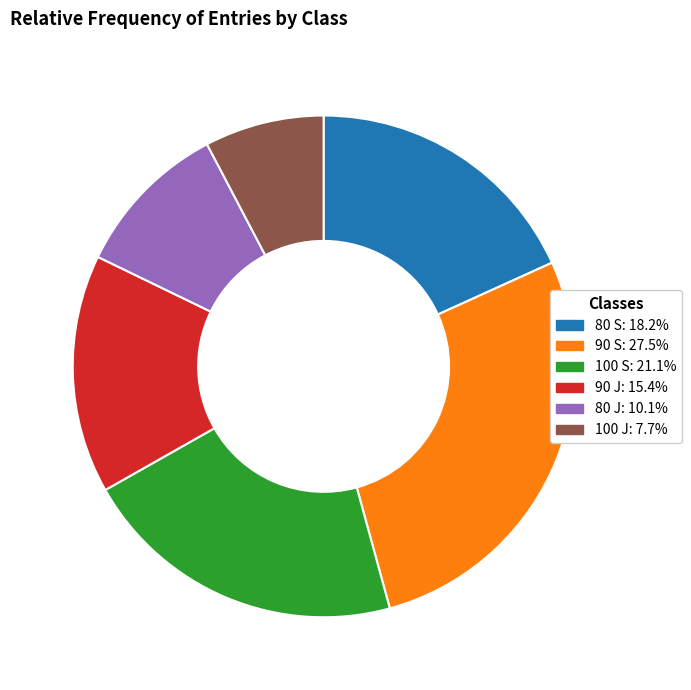

How many slices are in this pie chart?

6